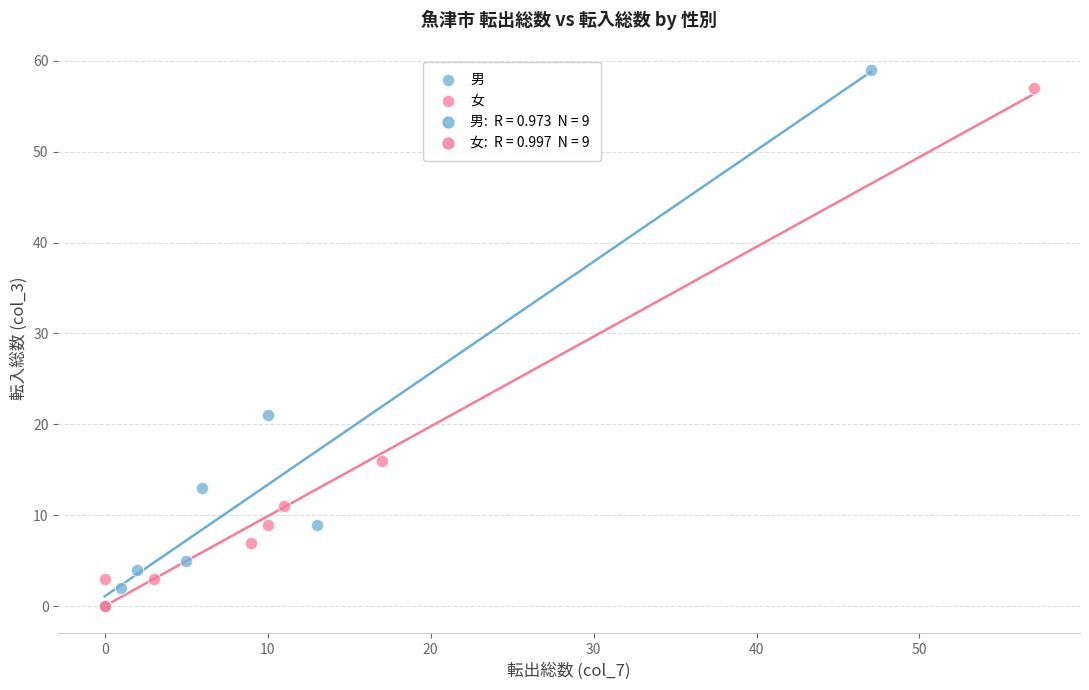

Which series has the largest Y range (max minus min)?

男